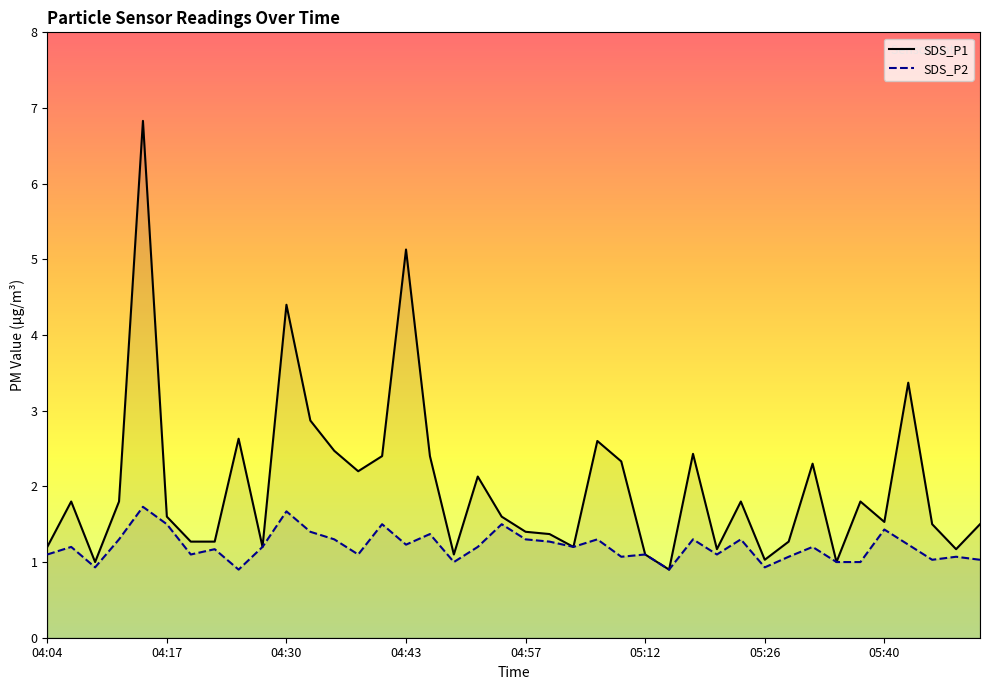

Reading right to left, transcribe all the data shown in this chart.

SDS_P1: 1.5	1.2	1.5	3.4	1.5	1.8	1.0	2.3	1.3	1.0	1.8	1.2	2.4	0.9	1.1	2.3	2.6	1.2	1.4	1.4	1.6	2.1	1.1	2.4	5.1	2.4	2.2	2.5	2.9	4.4	1.2	2.6	1.3	1.3	1.6	6.8	1.8	1.0	1.8	1.2
SDS_P2: 1.0	1.1	1.0	1.2	1.4	1.0	1.0	1.2	1.1	0.9	1.3	1.1	1.3	0.9	1.1	1.1	1.3	1.2	1.3	1.3	1.5	1.2	1.0	1.4	1.2	1.5	1.1	1.3	1.4	1.7	1.2	0.9	1.2	1.1	1.5	1.7	1.3	0.9	1.2	1.1